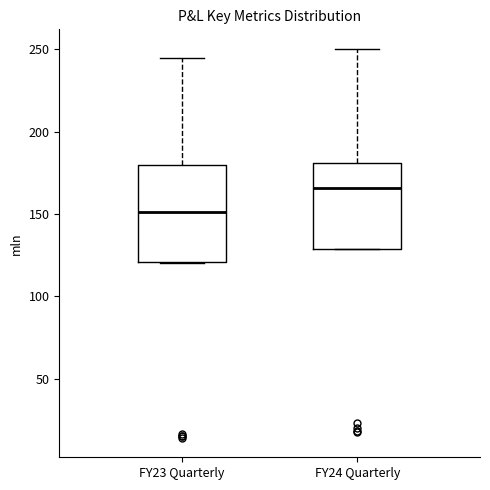

Reading left to right, read every box against the y-axis: the position of its median line, the range the box covers, and the ends of its whiskers. The values are not printed on the chart, so give them approximately, as read against the axis.

FY23 Quarterly: median 150, box 120 to 180, whiskers 120 to 245
FY24 Quarterly: median 165, box 130 to 180, whiskers 130 to 250